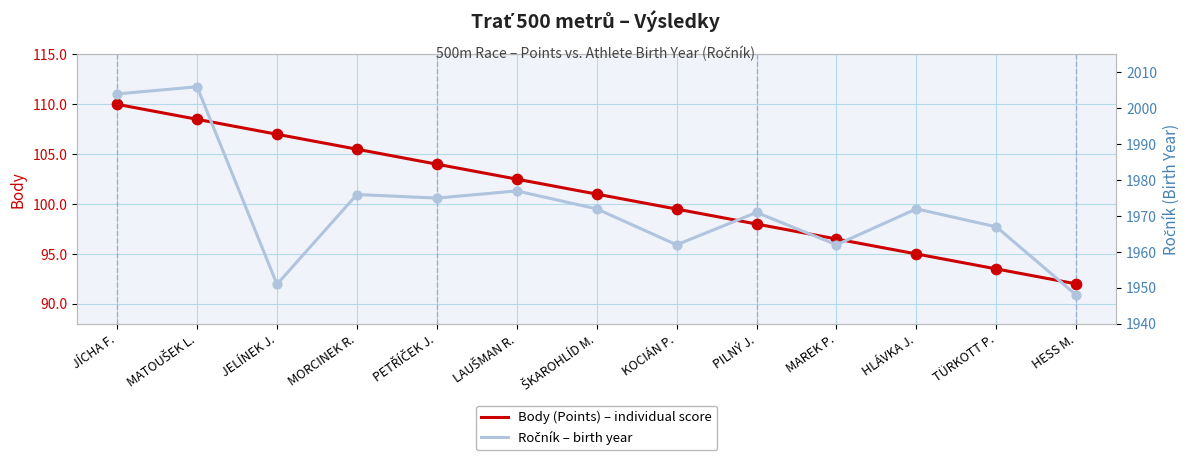

What is the total value across all series at KOCIÁN P.?

2061.5